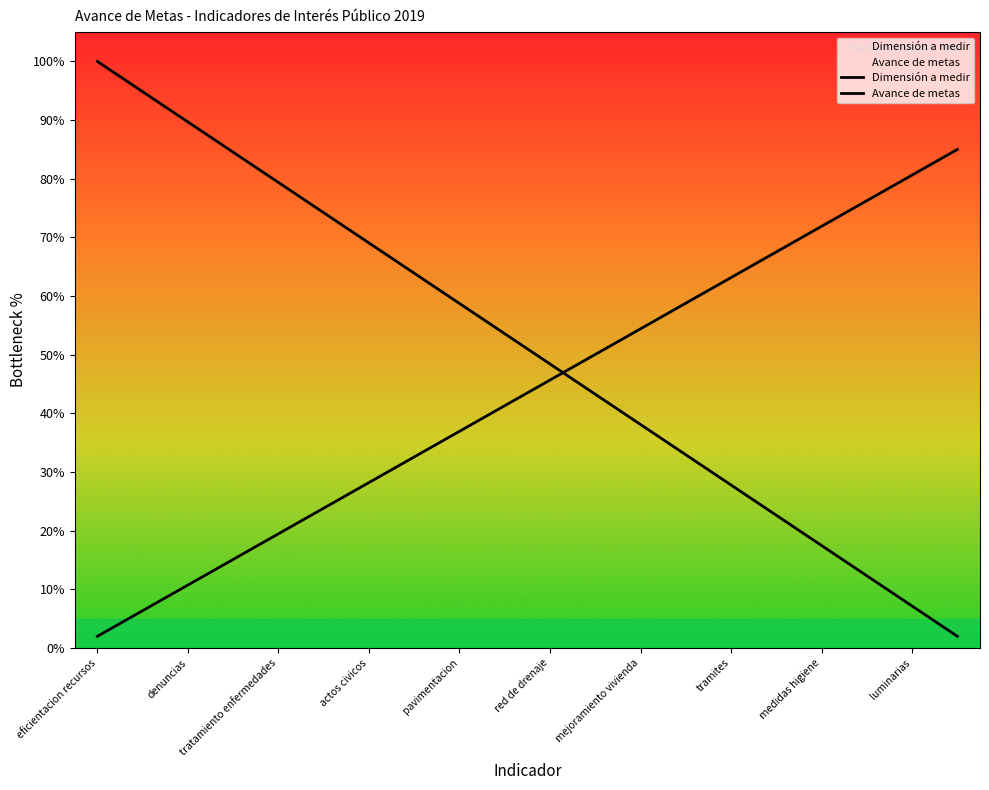

What is the sum of all Avance de metas values?

870.0